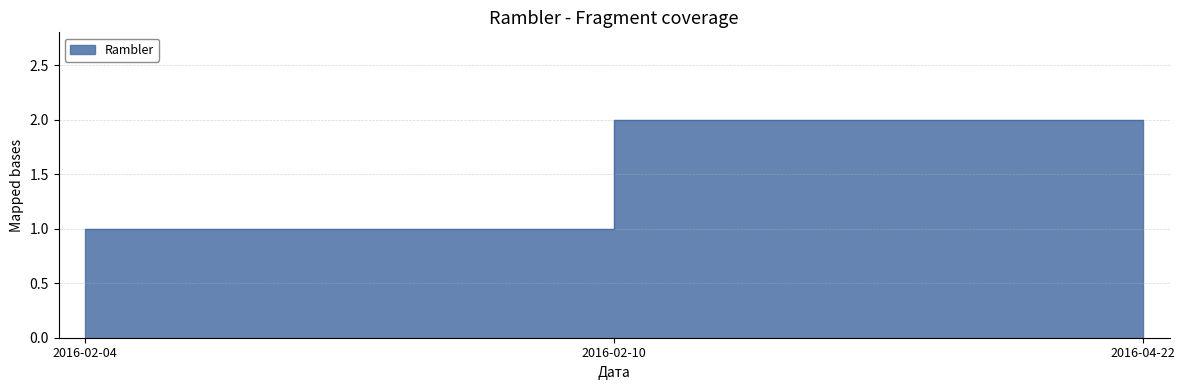

What is the smallest value displayed?

1